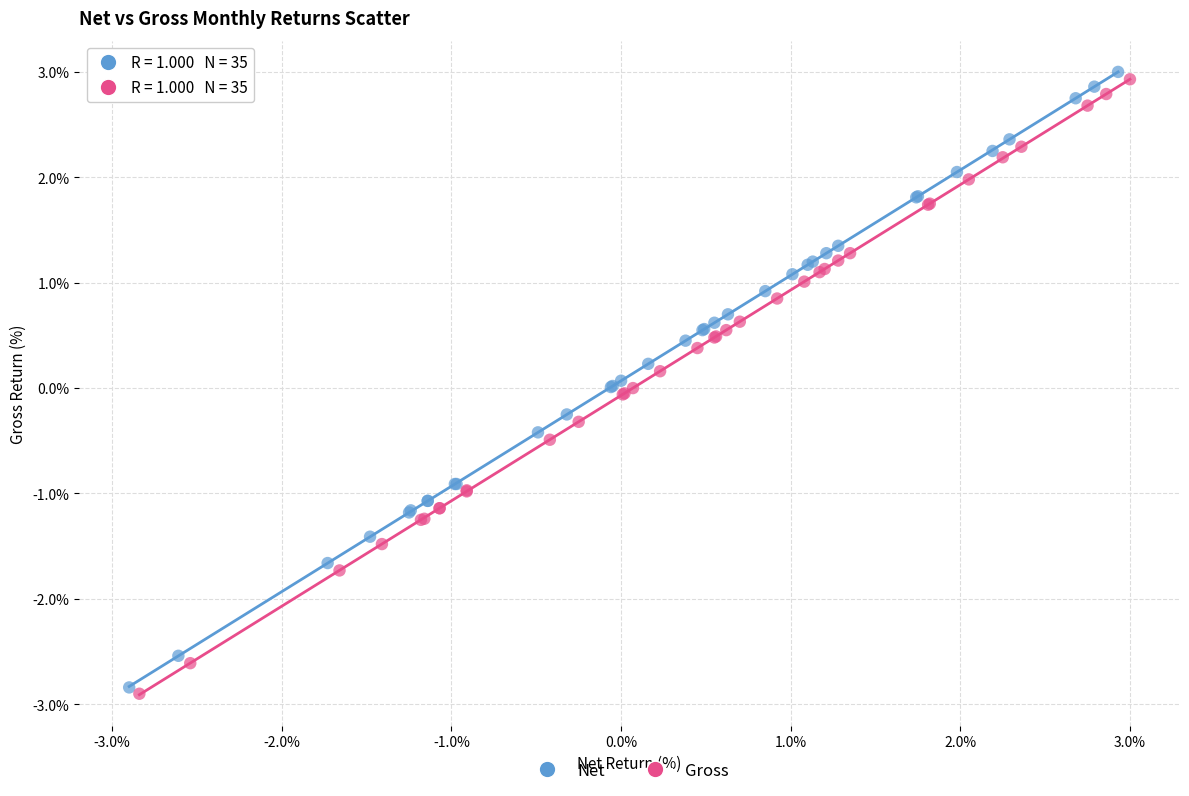

What are all the series names shown in the legend?

Net, Gross